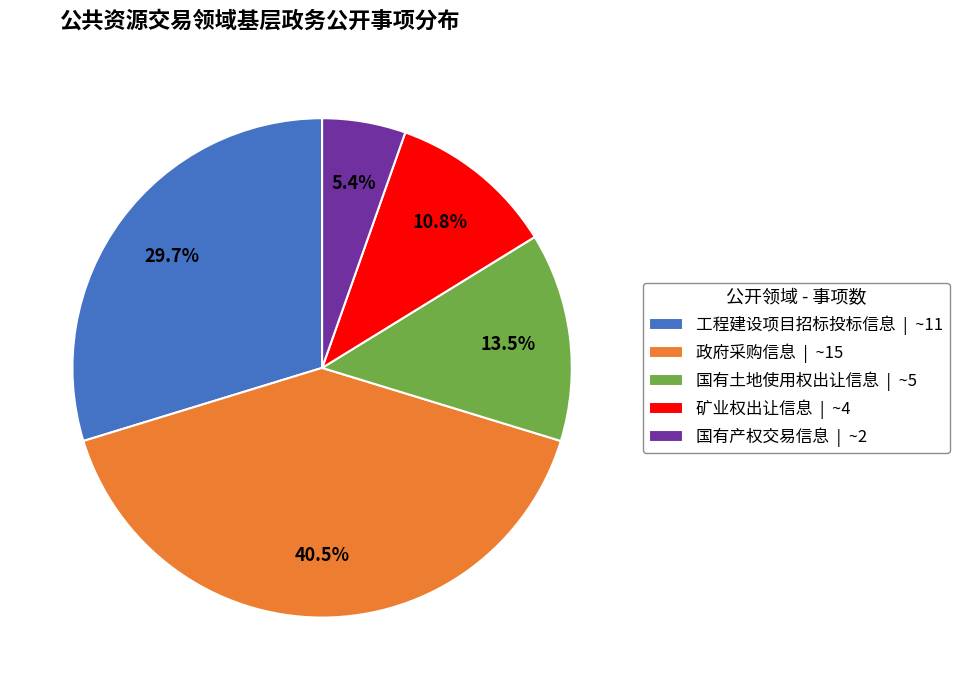

What percentage do 国有土地使用权出让信息 and 政府采购信息 together represent?

54.1%